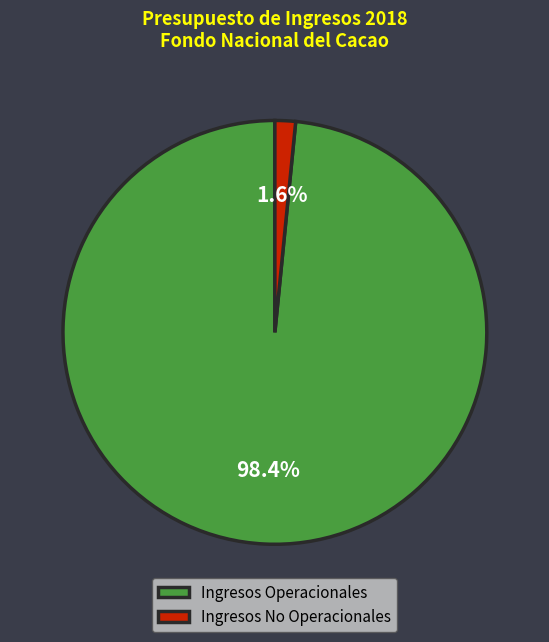

Is it true that Ingresos Operacionales is 98% of the pie?

True